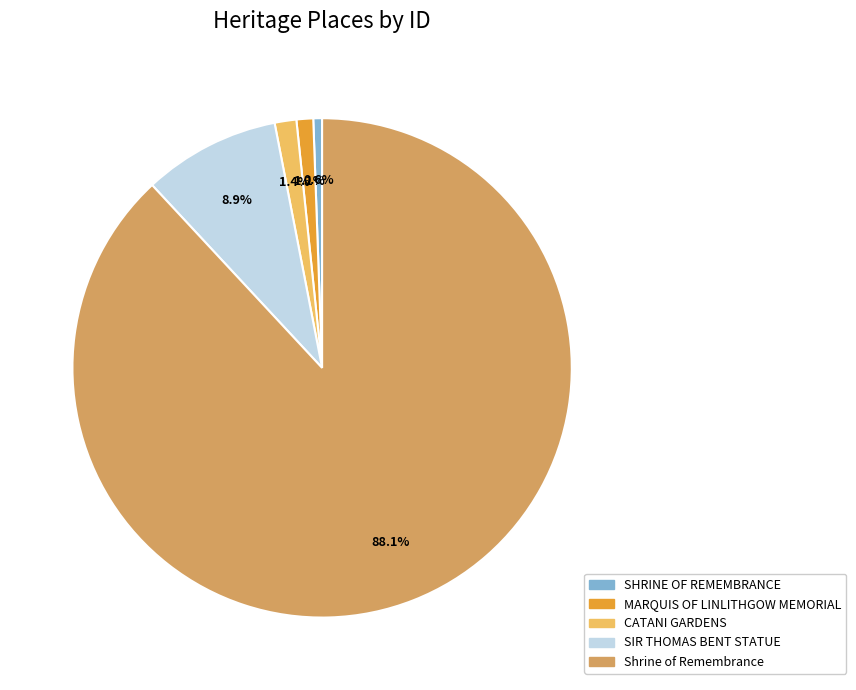

What percentage is the CATANI GARDENS slice, to the nearest percent?

1%